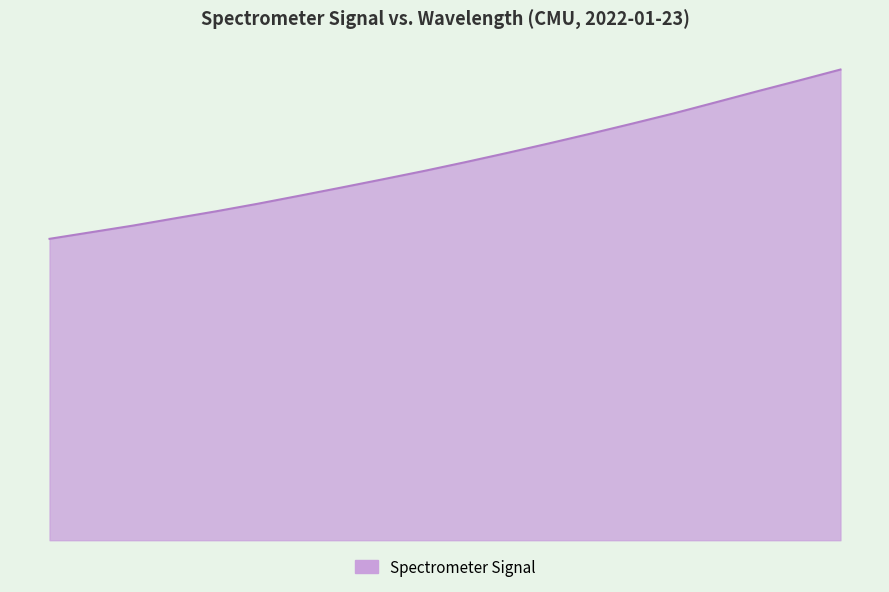

True or false: the data has more than 0 interior local peaks.

False